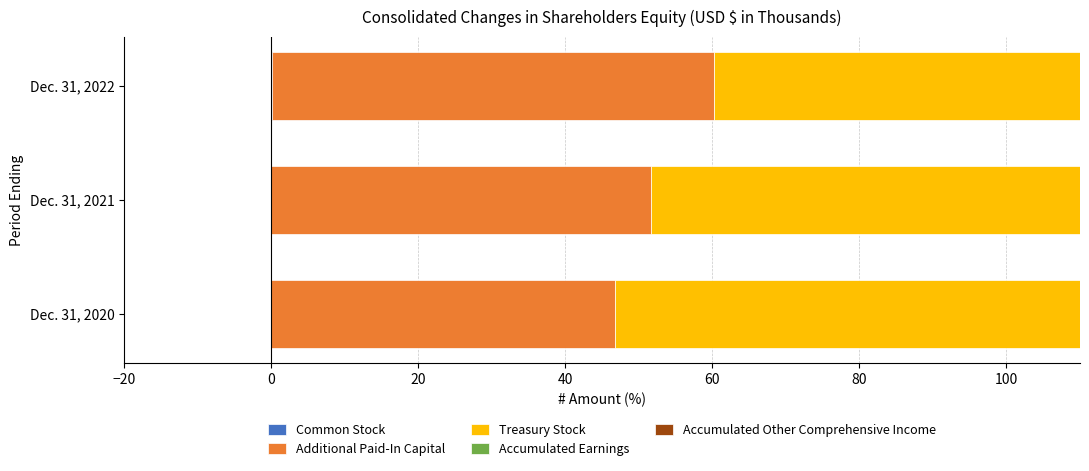

What position from the left is 20?

3